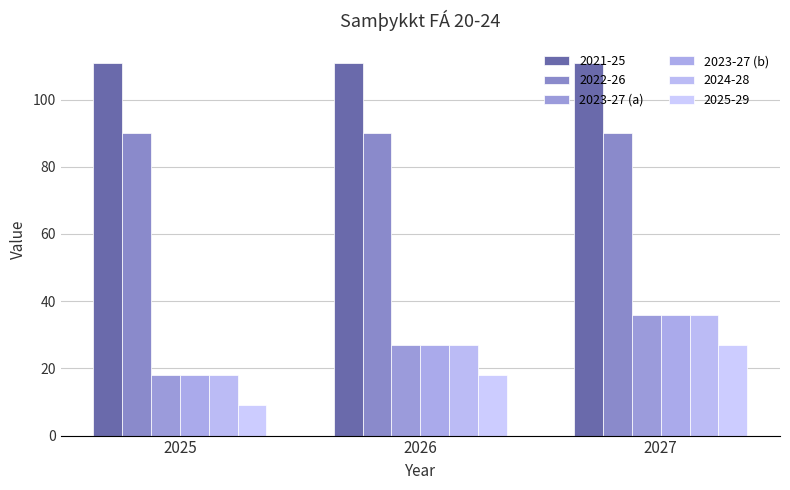

List the labels in order of 2023-27 (a) value, largest first.

2027, 2026, 2025